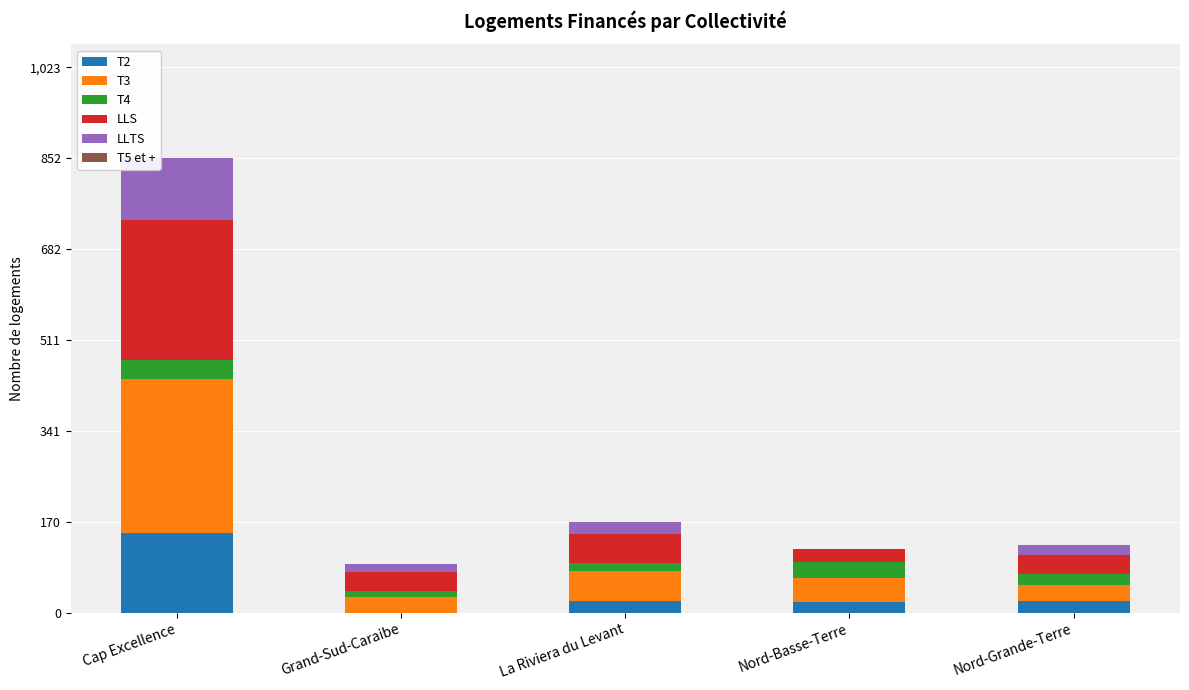

At which category is the sum across all series the highest?

Cap Excellence